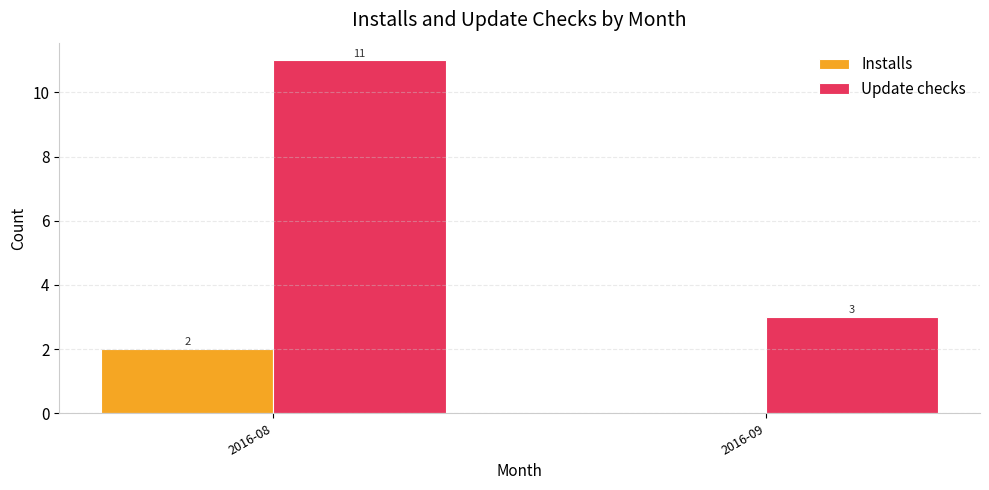

What is the maximum value for Installs?

2